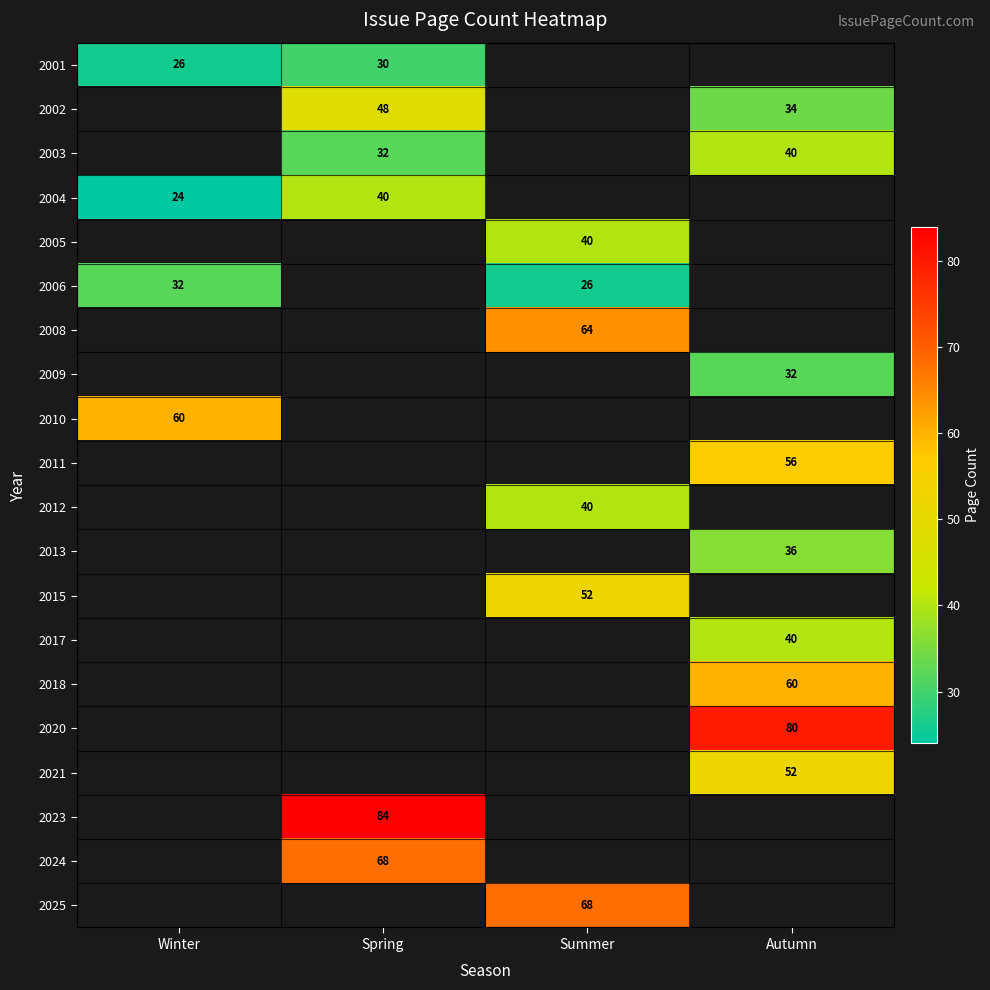

Is it true that 2023 equals 84 at Spring?

True